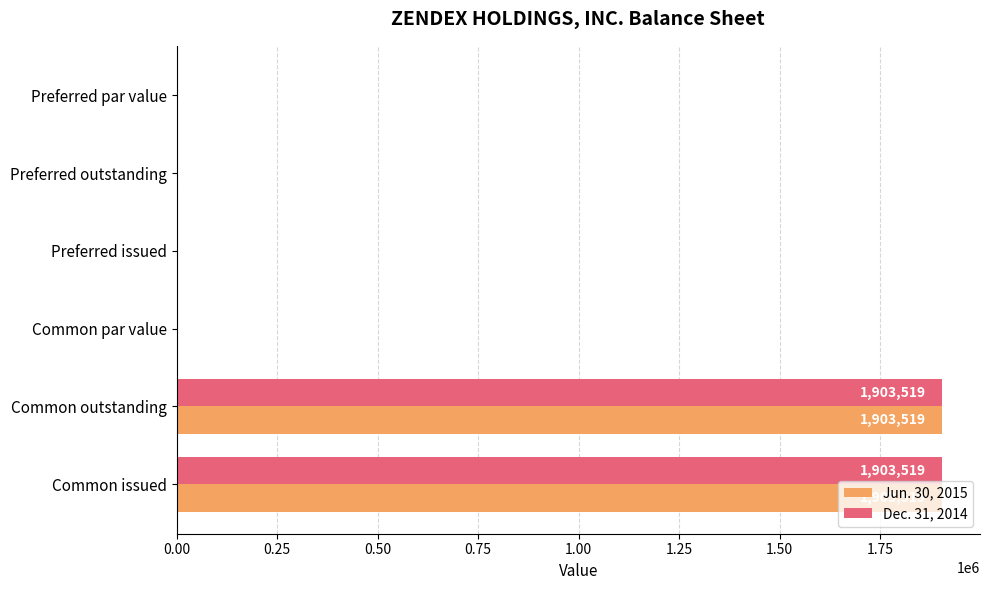

Is the value of Dec. 31, 2014 at Common outstanding greater than the value of Jun. 30, 2015 at Preferred outstanding?

Yes